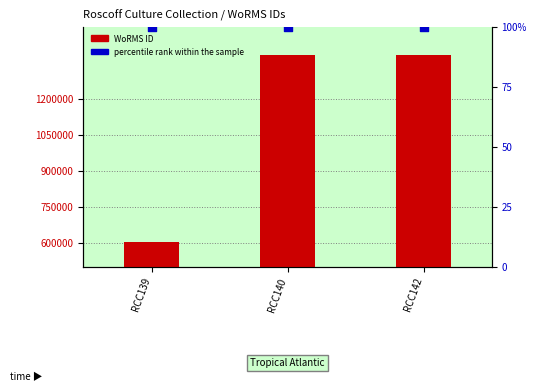

Is the value of WoRMS ID at RCC140 greater than the value of percentile rank within the sample at RCC139?

Yes